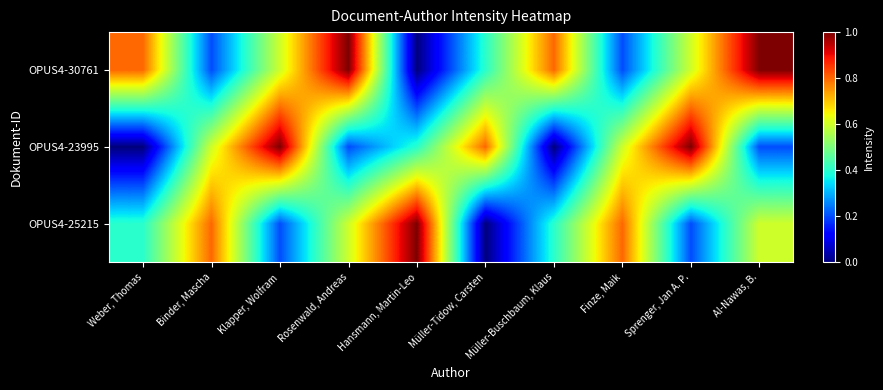

Between Finze, Maik and Müller-Buschbaum, Klaus, which is larger?

Finze, Maik